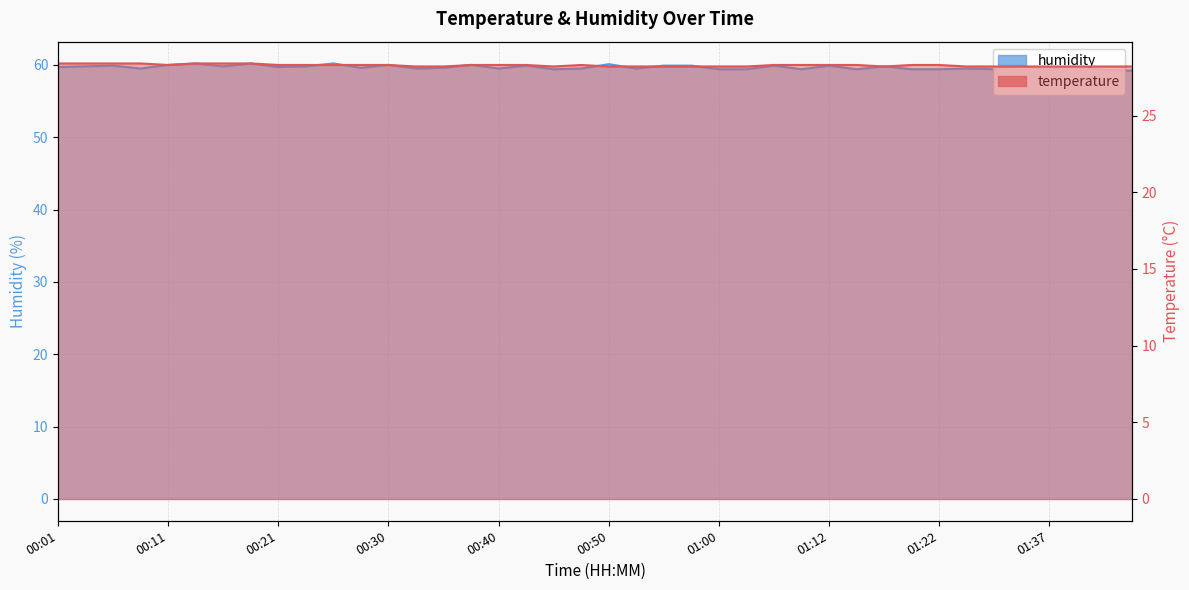

At which category does temperature reach its first local valley?

00:11